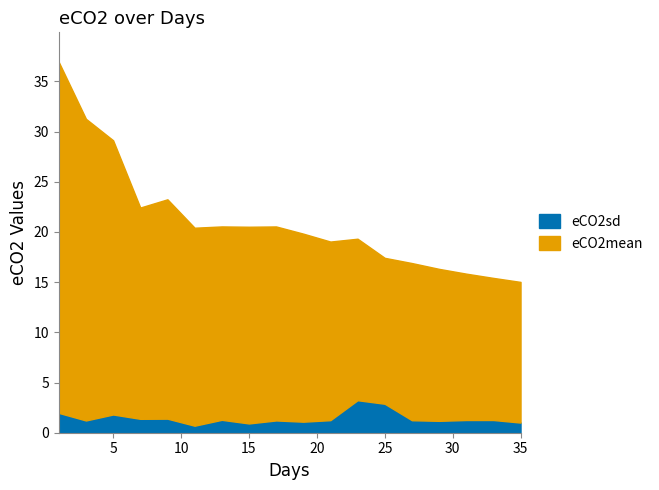

Rank the series at 15 from highest to lowest value.

eCO2mean, eCO2sd